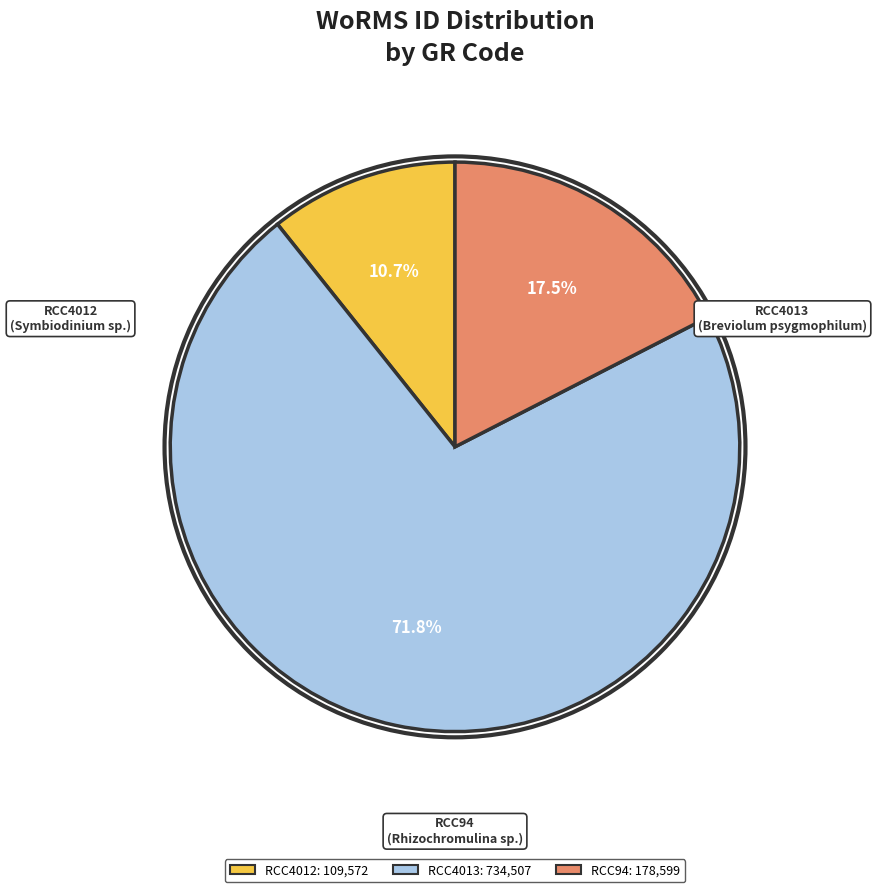

Which category has the smallest portion of the pie?

RCC4012